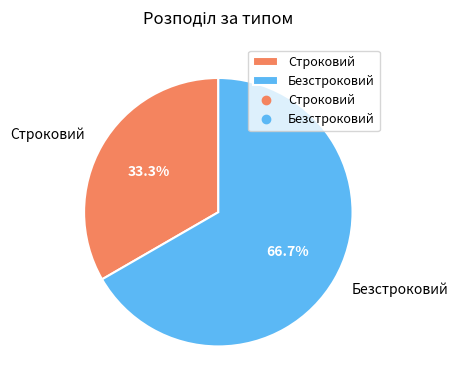

To the nearest percent, what is the combined percentage of Безстроковий and Строковий?

100%